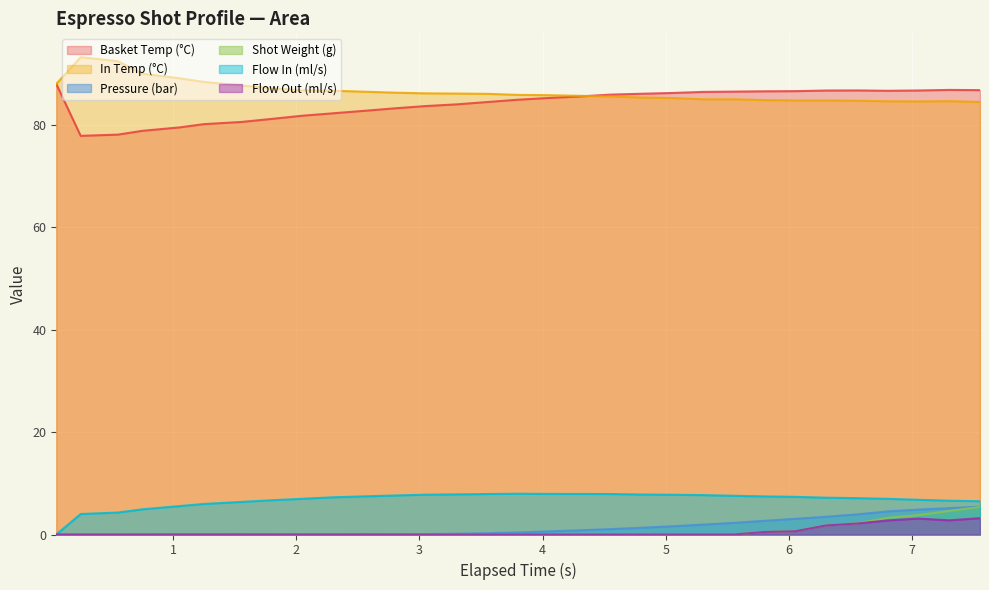

Which series has the largest range (max minus min)?

Basket Temp (°C)